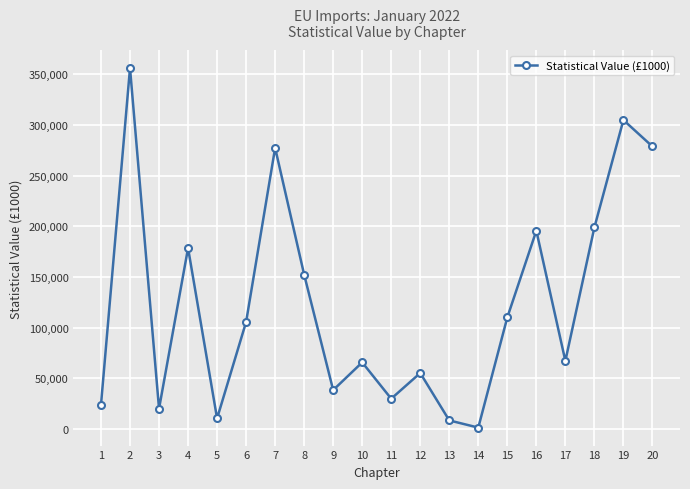

The chart shows a value of 10414 at 5. True or false?

True